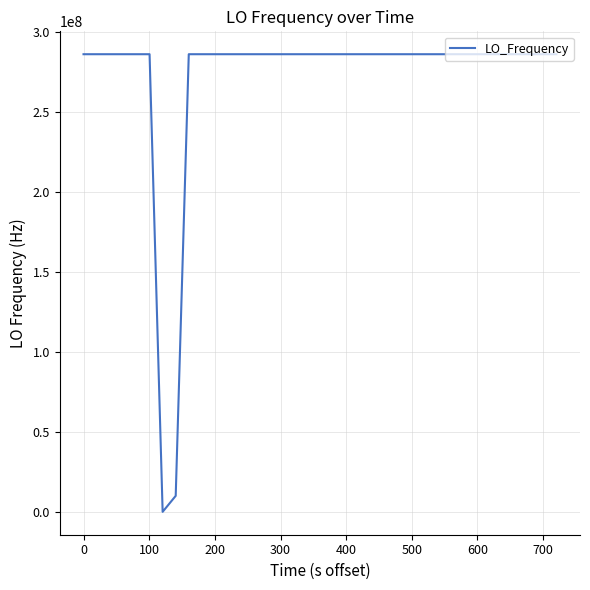

How many series are shown in this chart?

1